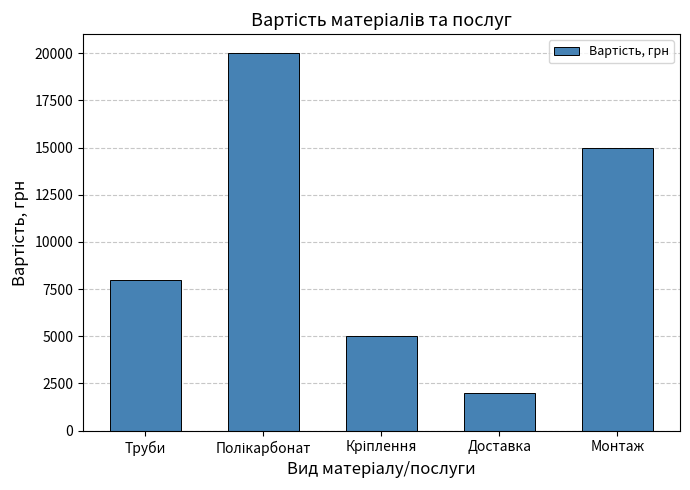

Between Доставка and Монтаж, which is larger?

Монтаж